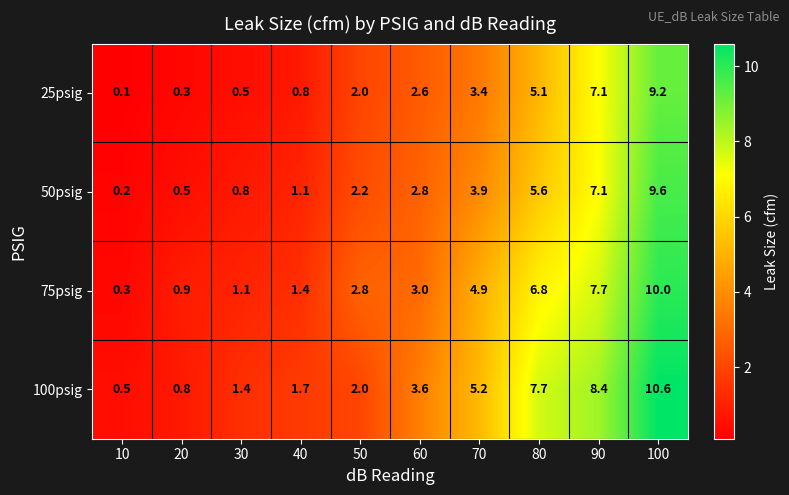

What is the difference between the maximum and minimum values in the 100psig series?

10.1